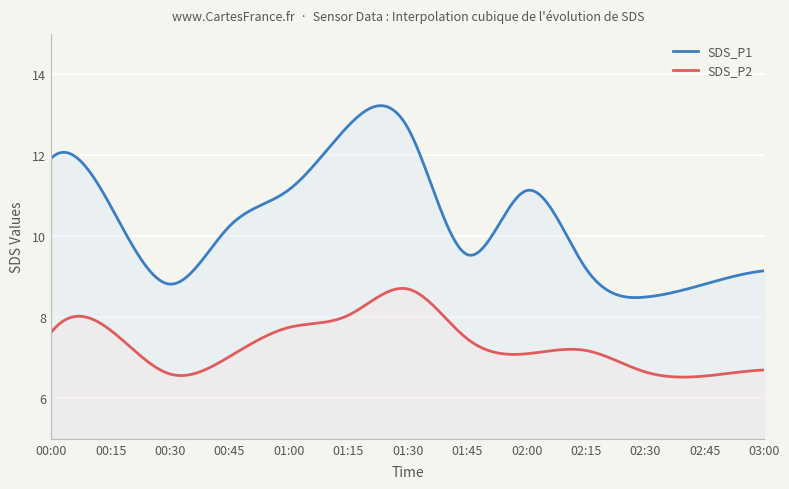

What is the total value across all series at 01:15?

20.8